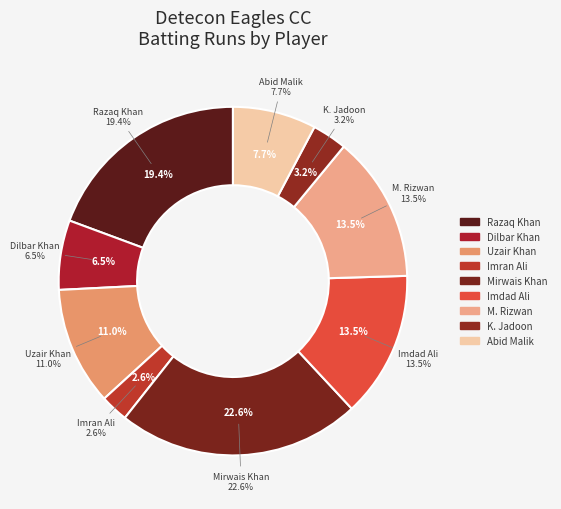

What portion of the pie excludes Mirwais Muhammad Ayub Khan?

77.4%